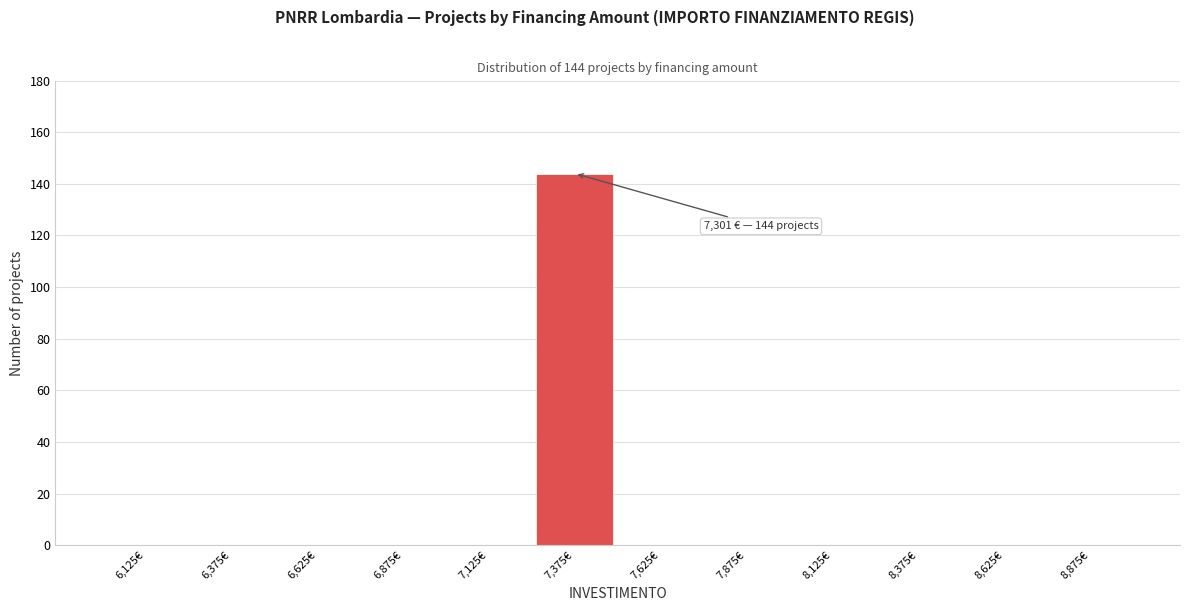

Which range on the x-axis has the tallest bar?

7250 to 7500